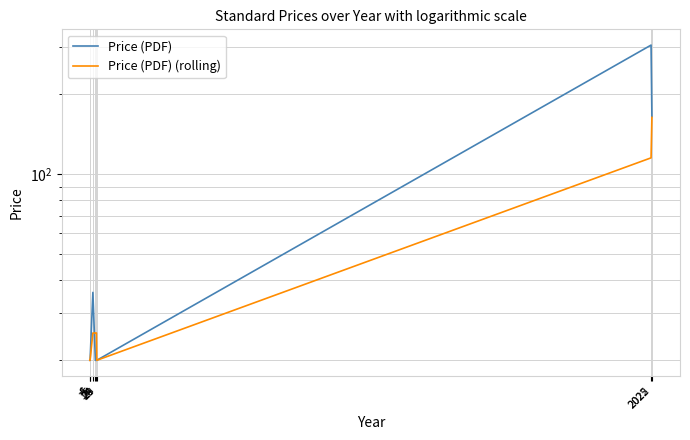

Rank the series at 24 from lowest to highest value.

Price (PDF), Price (PDF) (rolling)